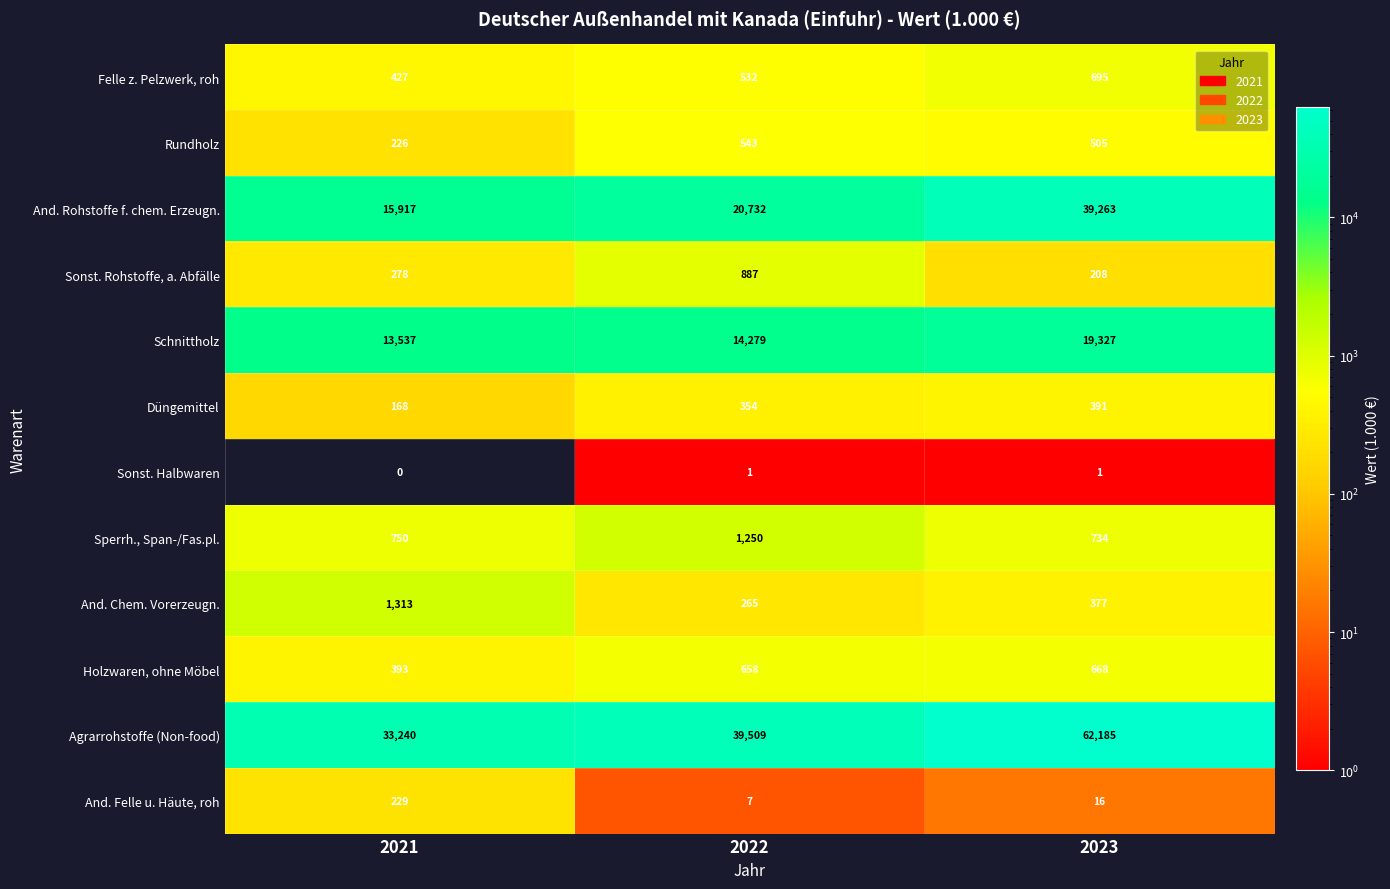

What value does the Rundholz series have at 2023?

505